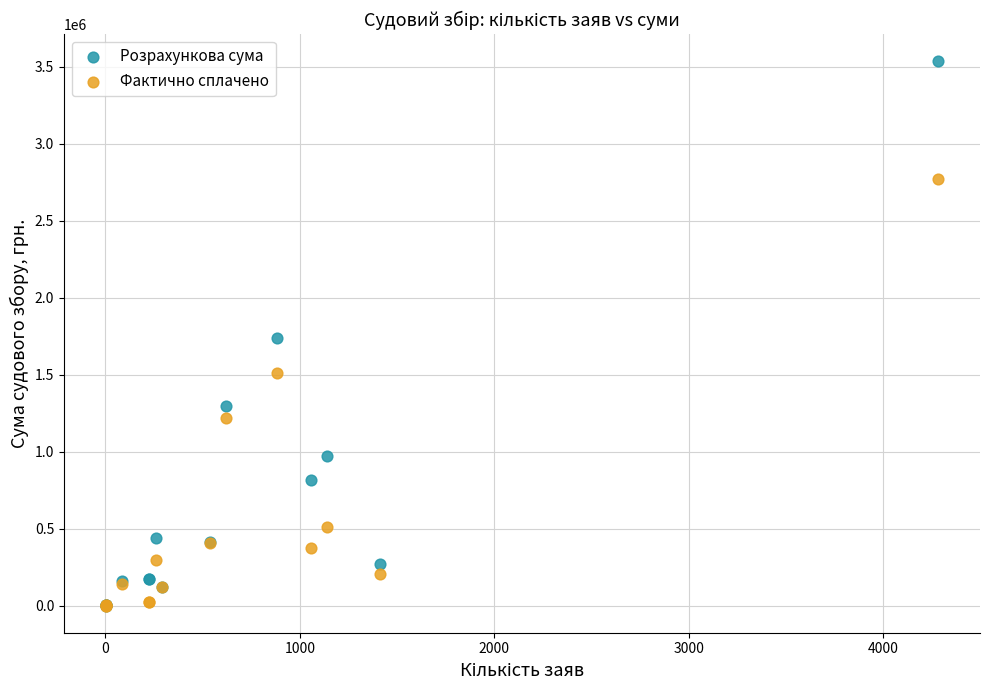

Which series contains the highest Y value?

Розрахункова сума